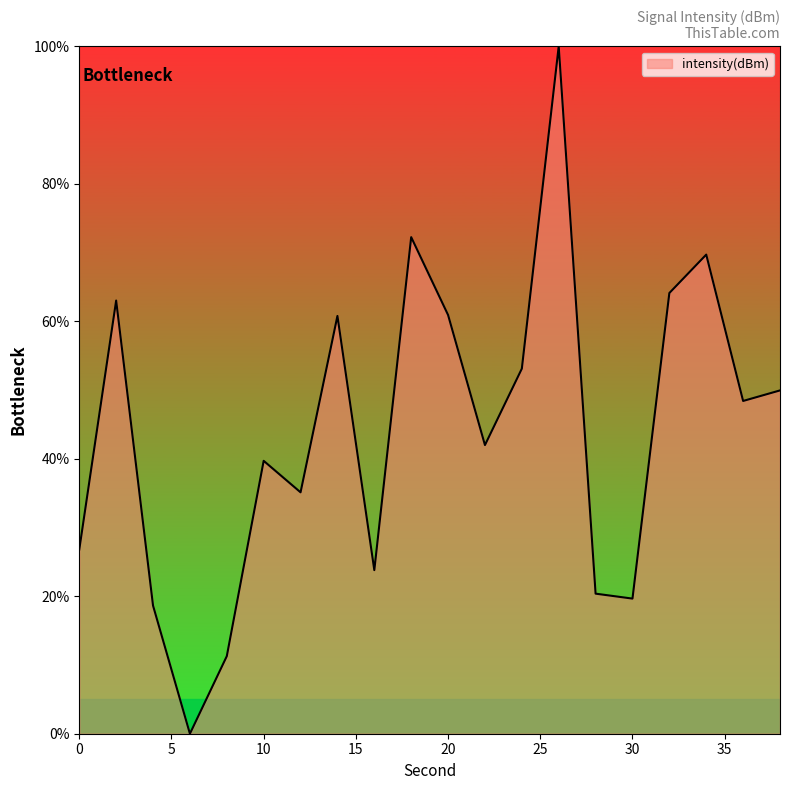

What is the difference between the maximum and minimum values?

100.0